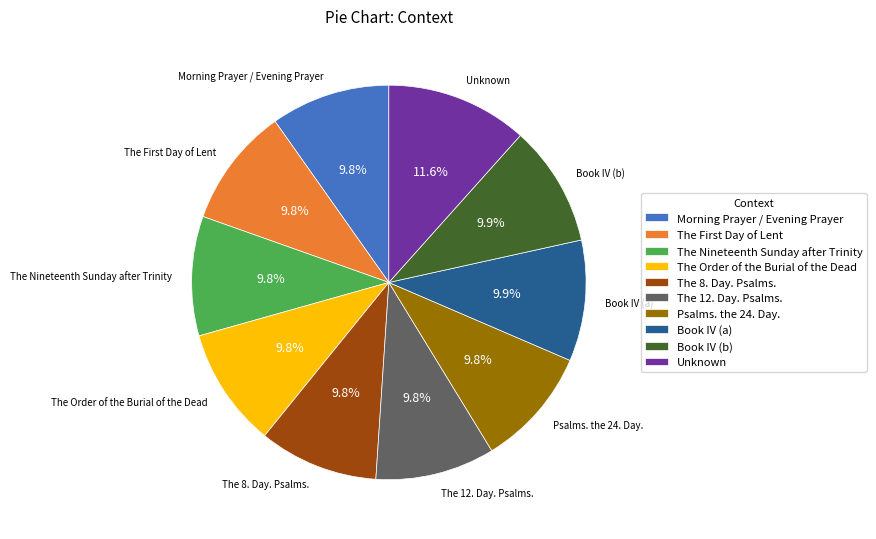

Which category has the biggest portion of the pie?

Unknown